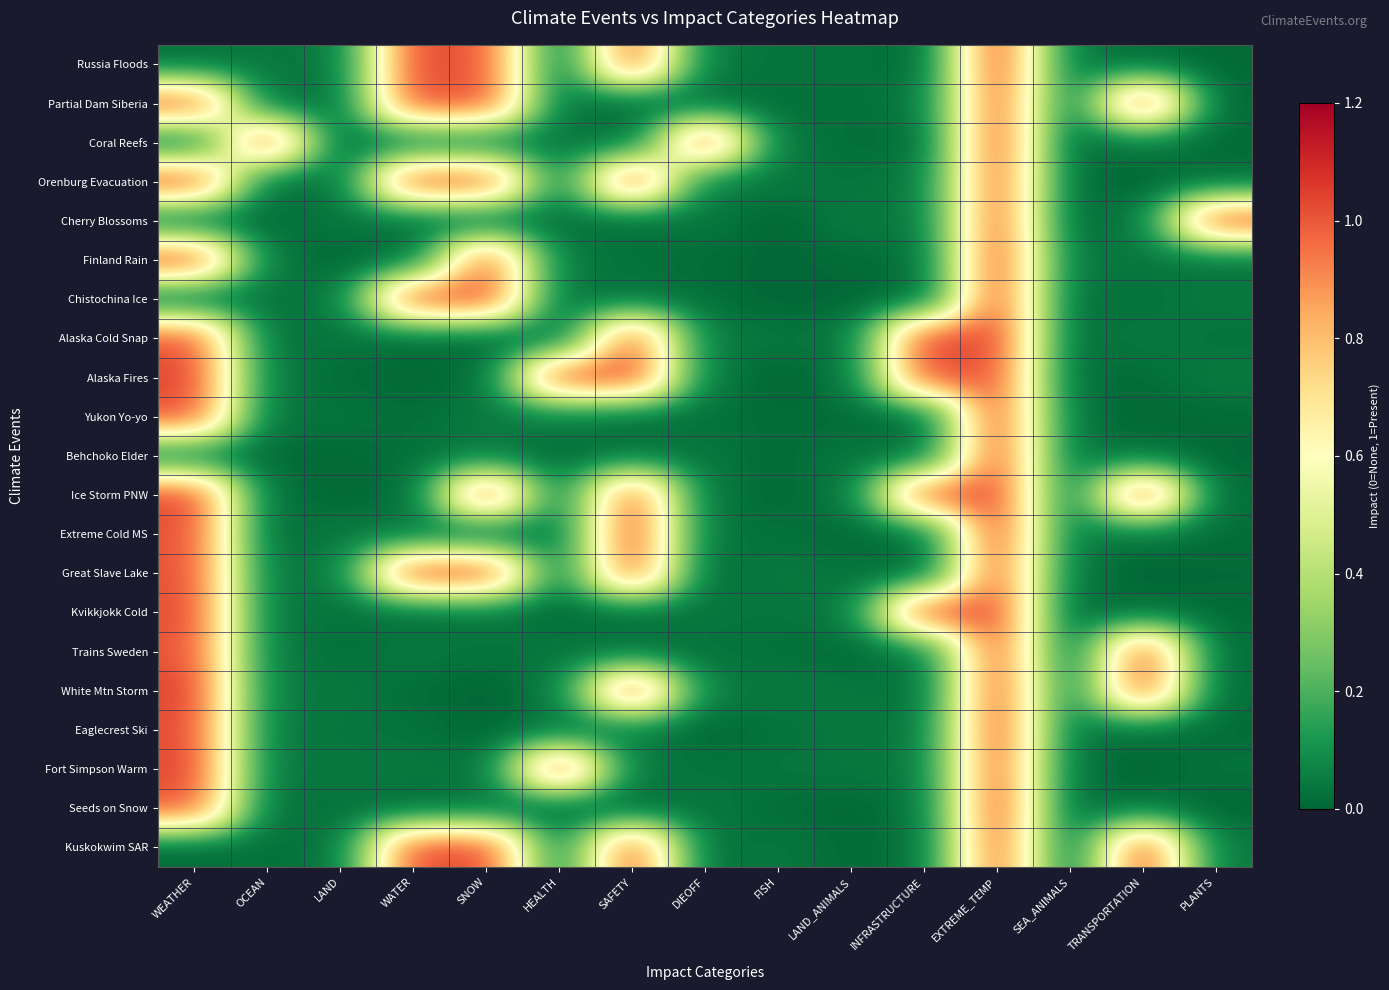

Which series has the largest range (max minus min)?

Russia Floods